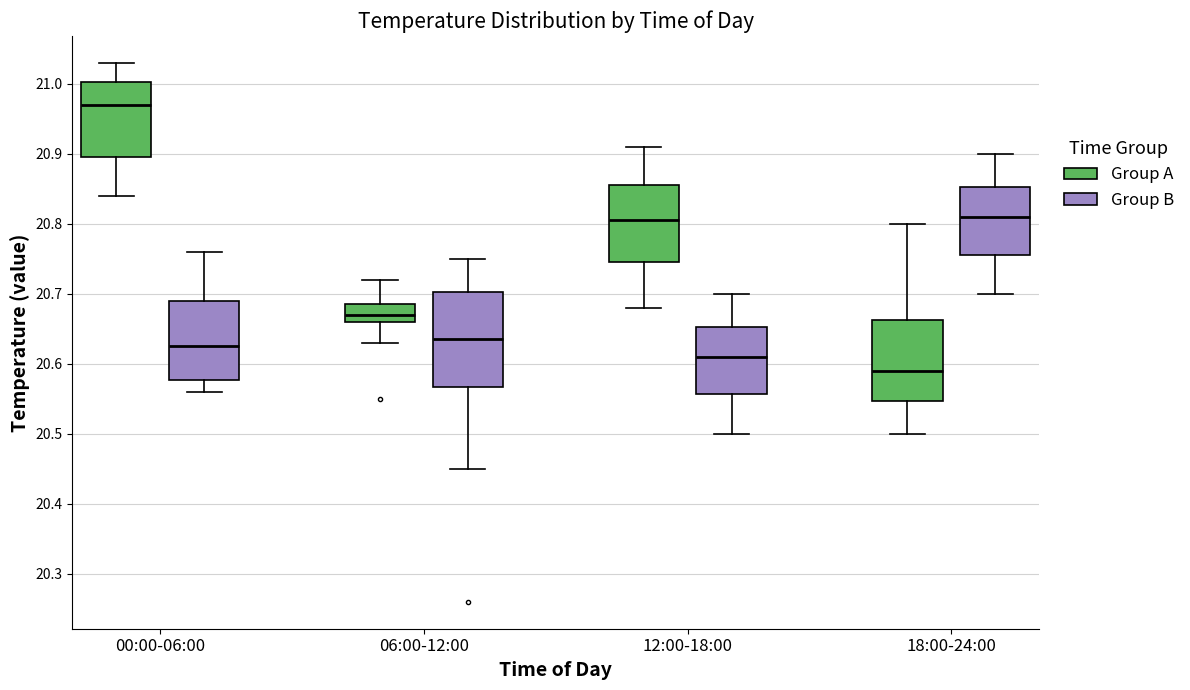

Comparing the boxes themselves (not the whiskers), which one is the tallest?

06:00-12:00 (Group B)